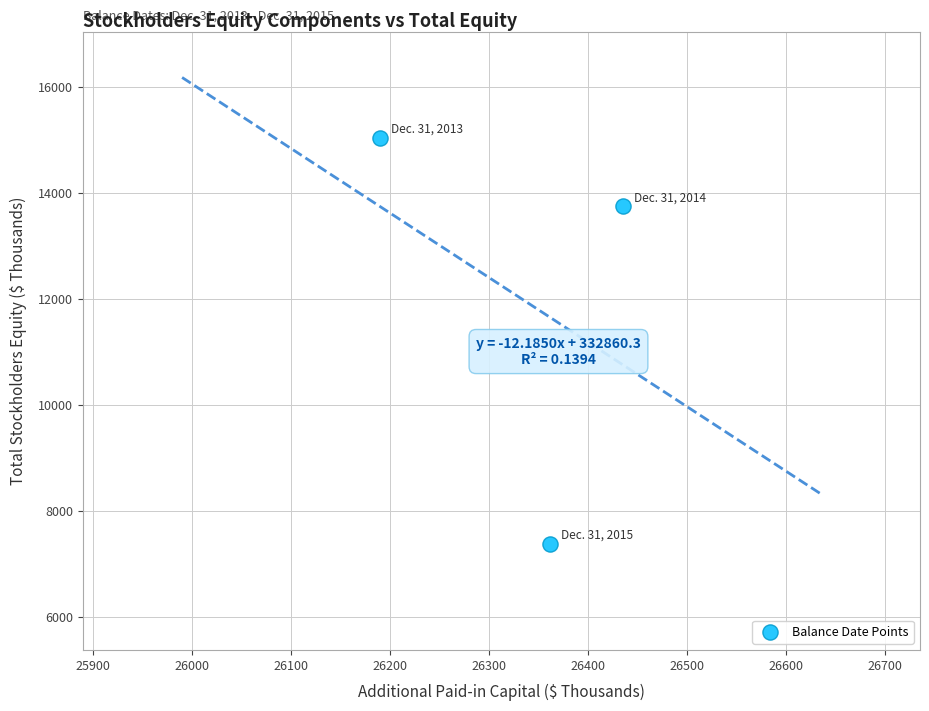

What Y value in the scatter plot is closest to 11198?

13738